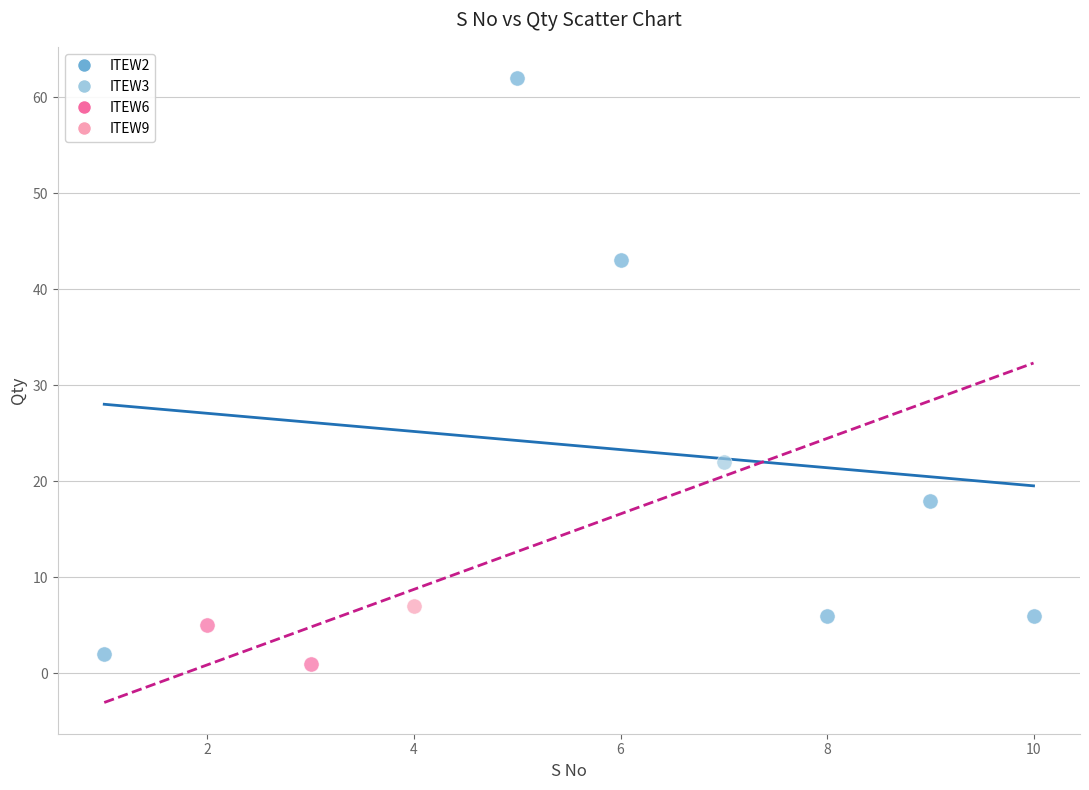

What are all the series names shown in the legend?

ITEW2, ITEW3, ITEW6, ITEW9